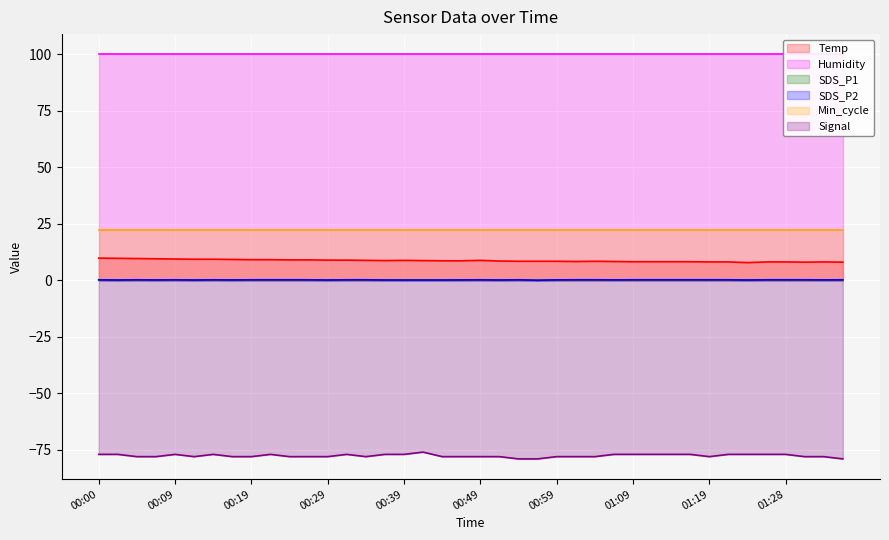

True or false: Signal and SDS_P2 intersect in this chart.

False